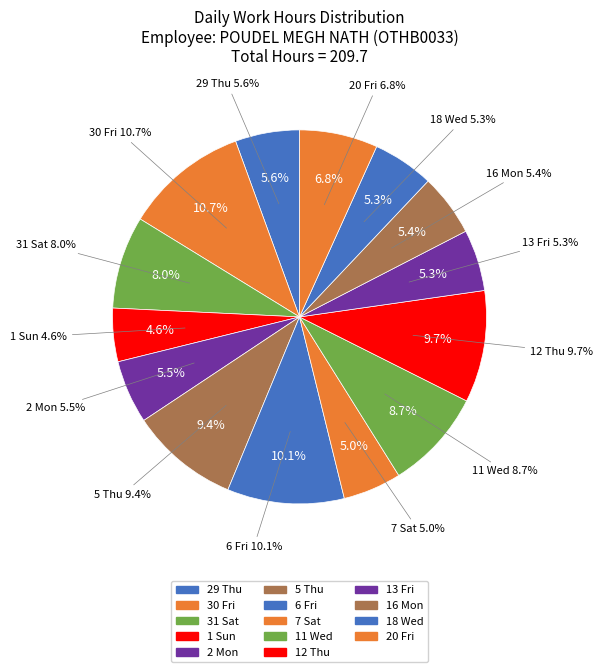

Rank the categories by value from highest to lowest.

30 Fri, 6 Fri, 12 Thu, 5 Thu, 11 Wed, 31 Sat, 20 Fri, 29 Thu, 2 Mon, 16 Mon, 13 Fri, 18 Wed, 7 Sat, 1 Sun